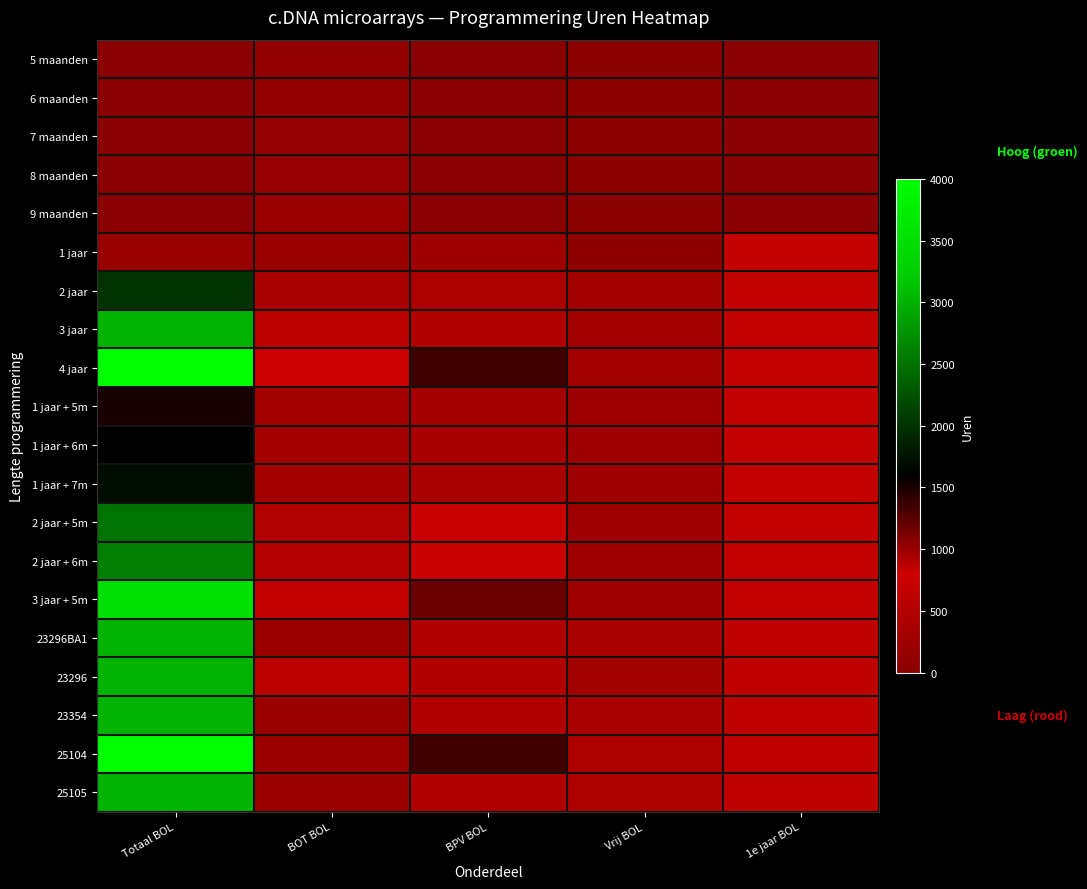

Rank the series at BOT BOL from highest to lowest value.

4 jaar, 3 jaar + 5m, 3 jaar, 23296, 2 jaar + 6m, 2 jaar + 5m, 2 jaar, 1 jaar + 7m, 1 jaar + 6m, 1 jaar + 5m, 1 jaar, 23296BA1, 23354, 25104, 25105, 9 maanden, 8 maanden, 7 maanden, 6 maanden, 5 maanden